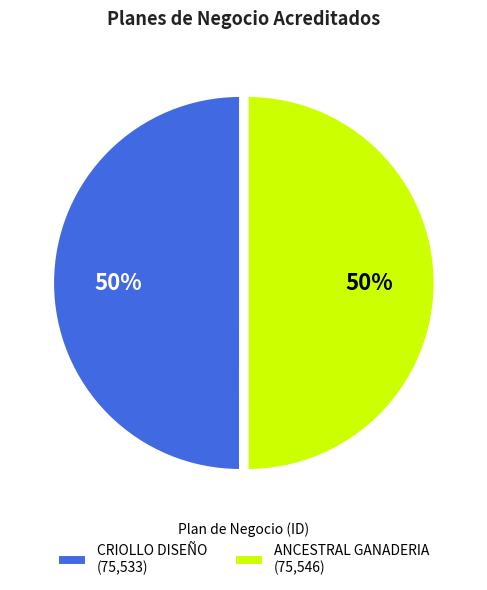

What is the ratio of the value at CRIOLLO DISEÑO (75,533) to the value at ANCESTRAL GANADERIA (75,546)?

1.0